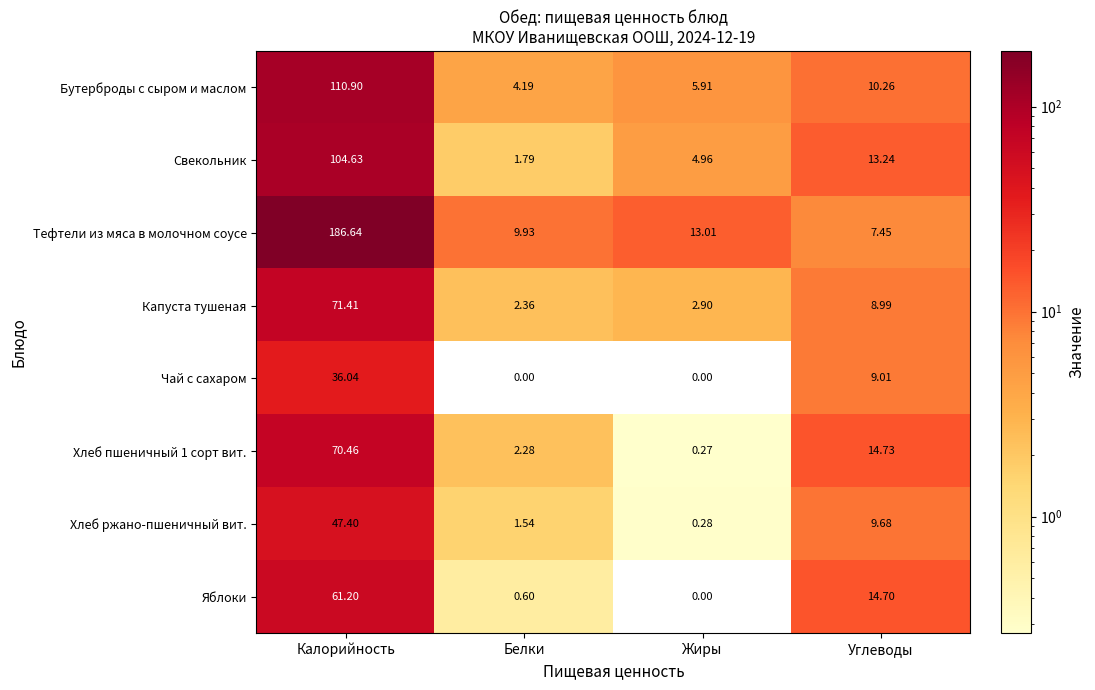

Which series has the largest range (max minus min)?

Тефтели из мяса в молочном соусе